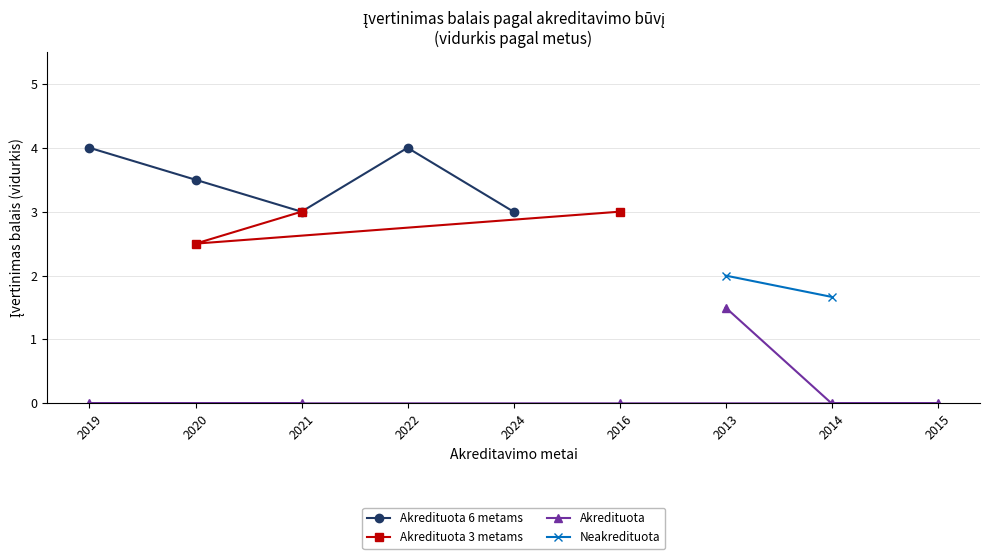

What is the maximum value for Akredituota 6 metams?

4.0